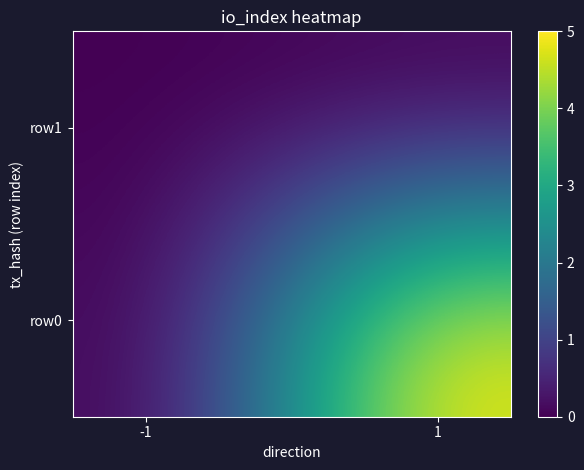

At how many categories does at least one series exceed 4?

1